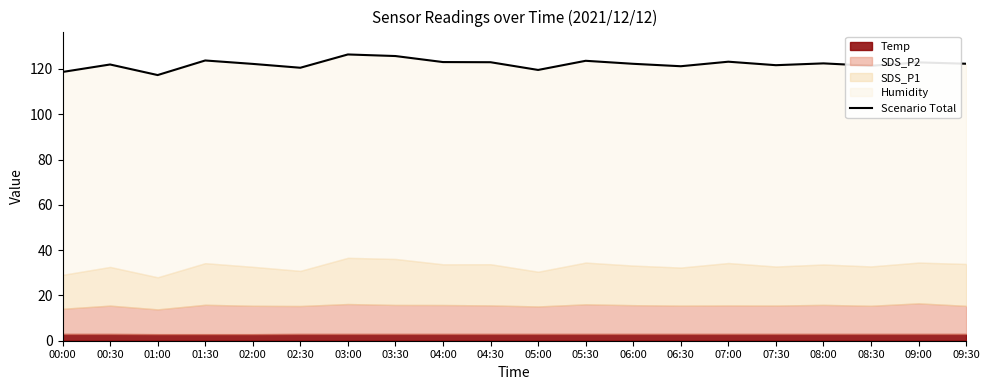

Which has a higher value, 09:00 or 07:30?

09:00